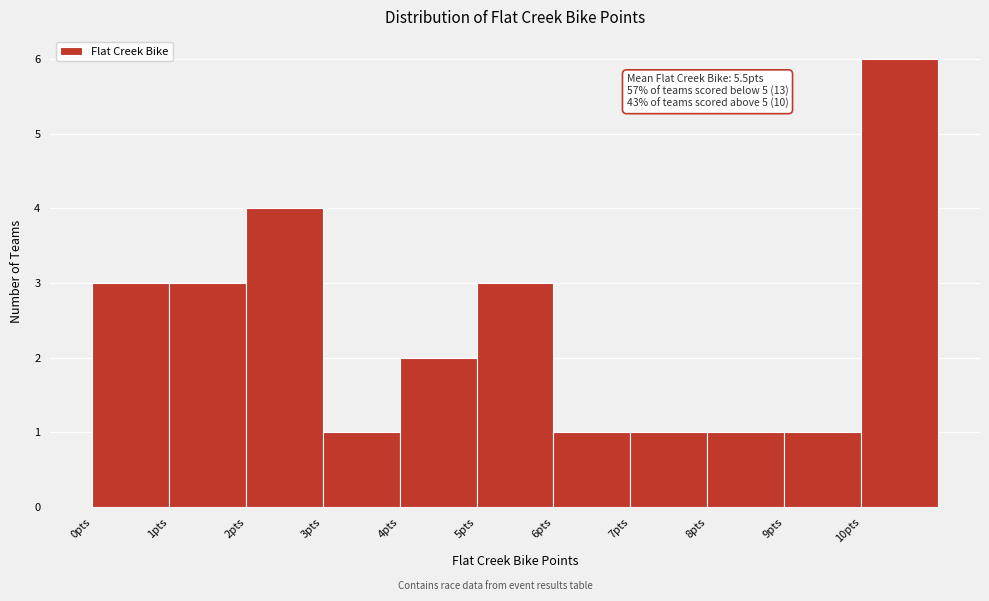

Over which range of the x-axis is the bar tallest?

10 to 11